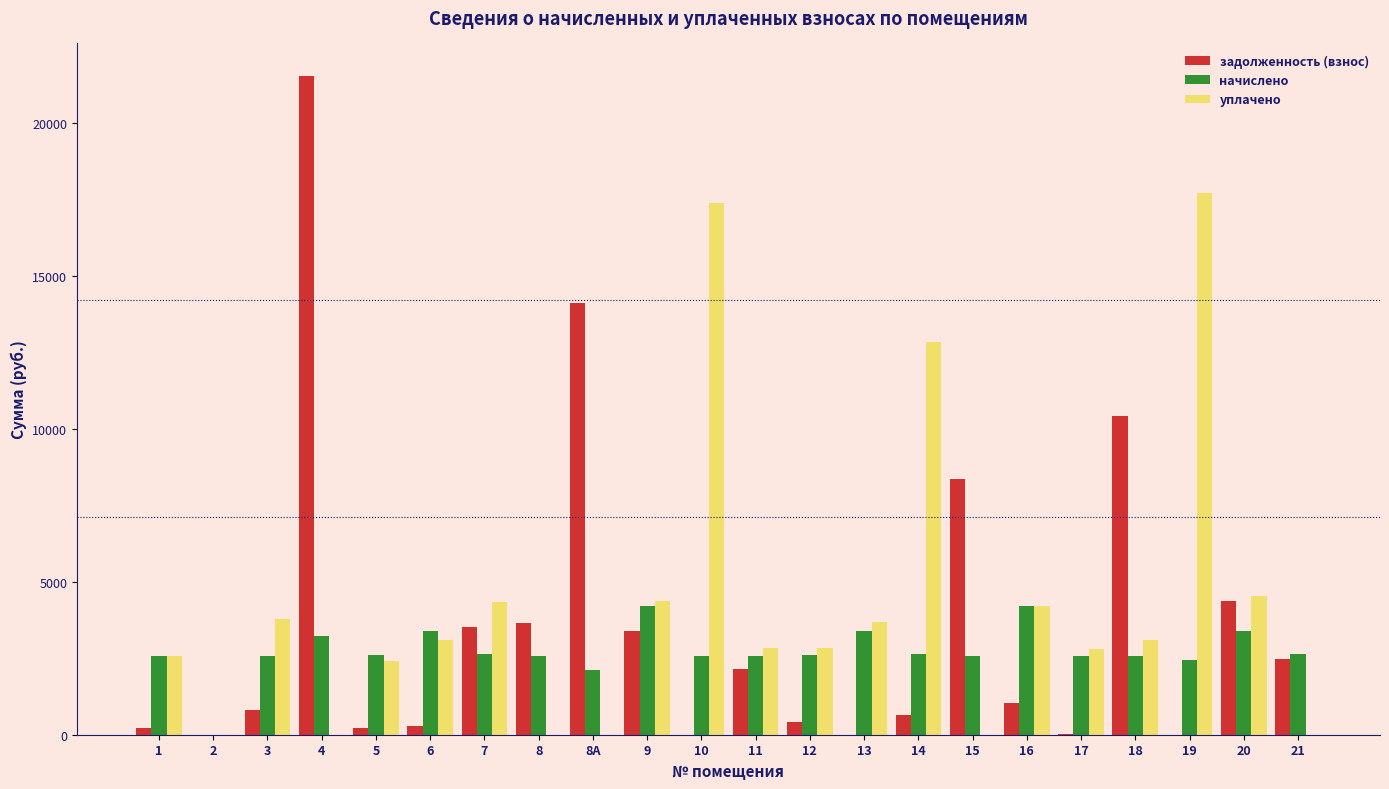

What is the sum of the уплачено values at 20 and 3?

8339.5